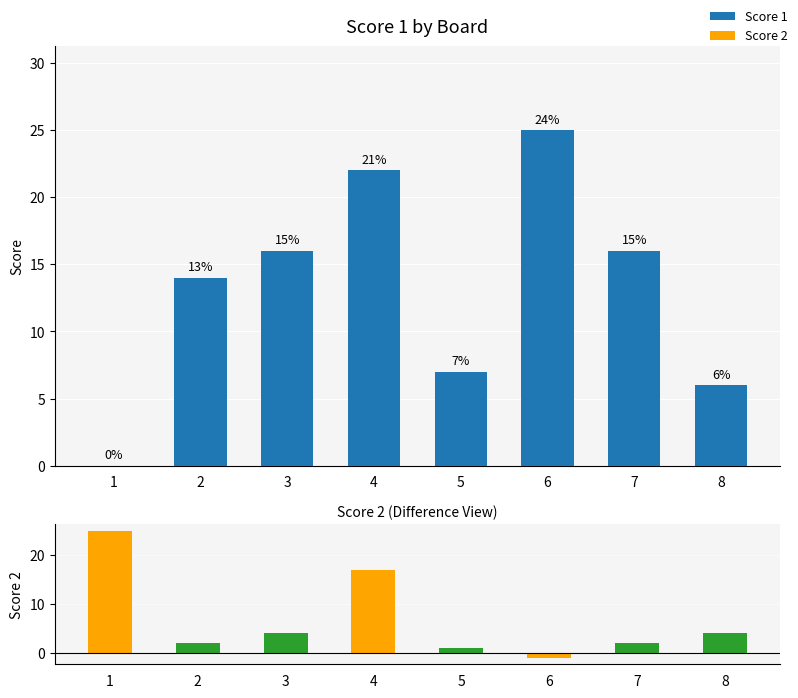

What is the greatest value displayed?

25